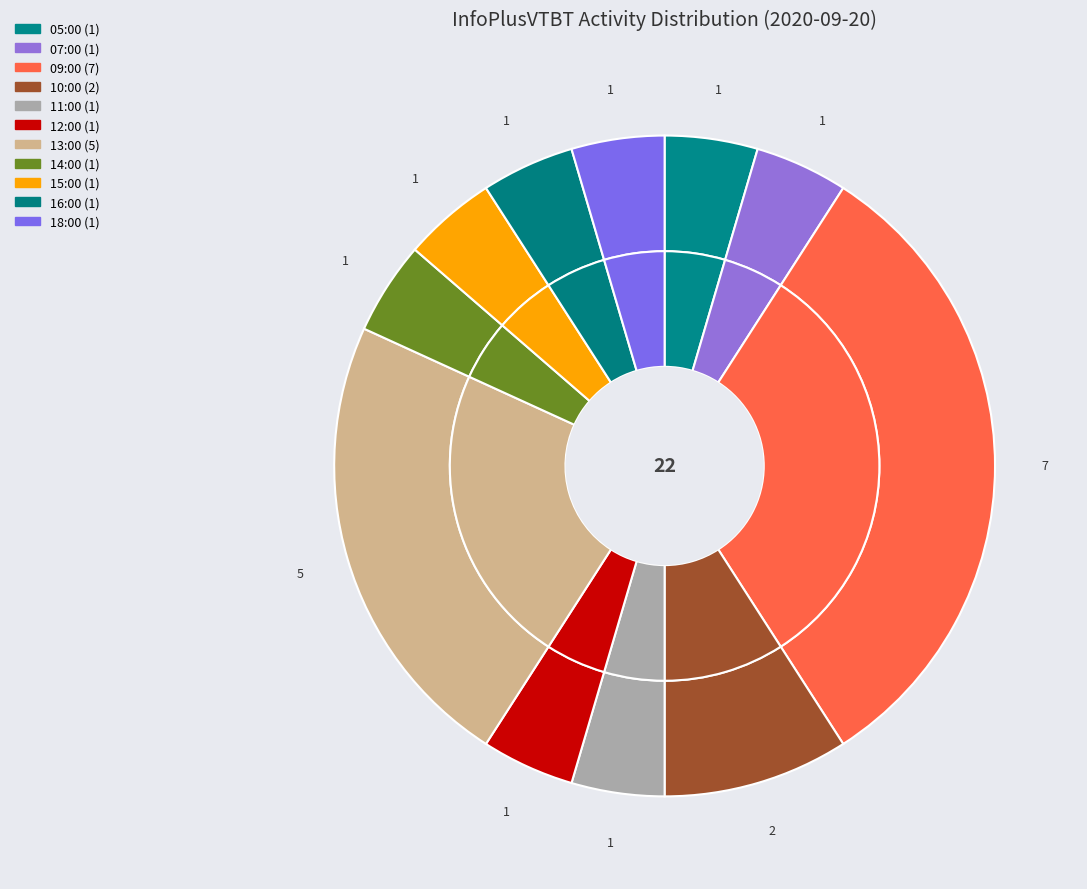

Approximately how many times larger is the value at 09:00 compared to 05:00?

7.0